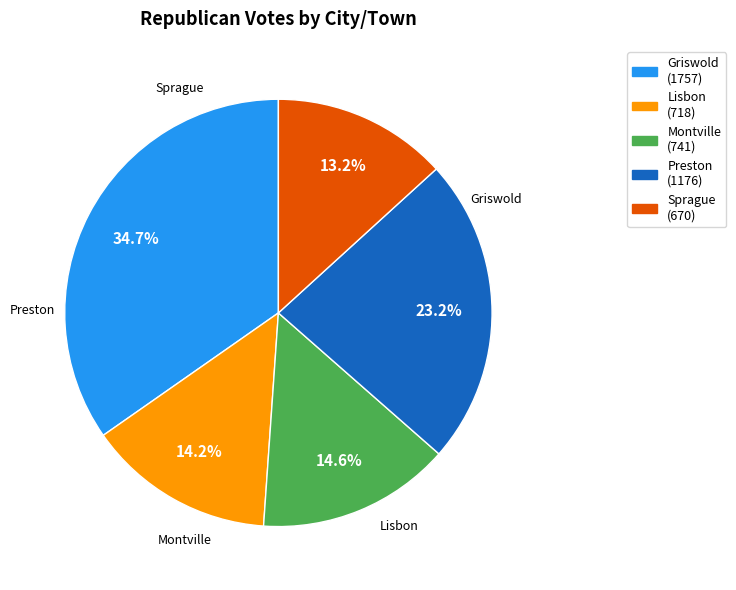

Approximately how many times larger is the value at Griswold compared to Montville?

2.4